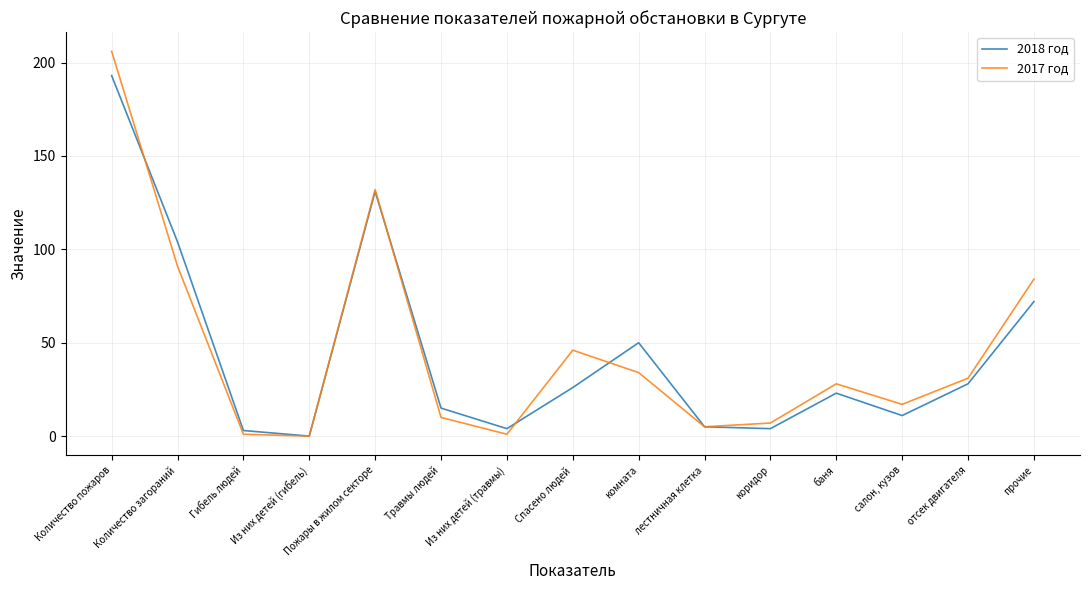

Which series has the widest spread of values?

2017 год